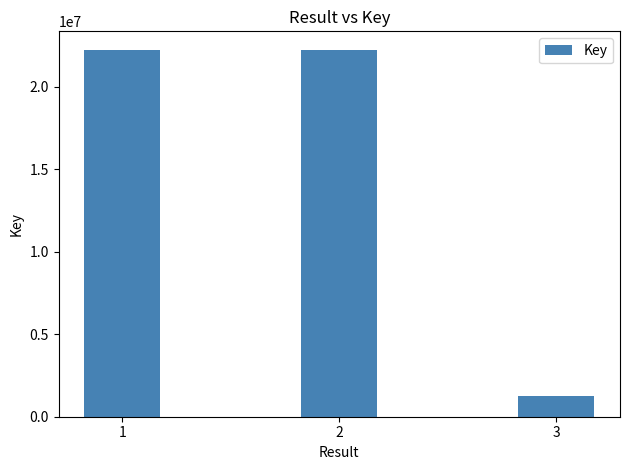

What is the greatest value displayed?

22245082